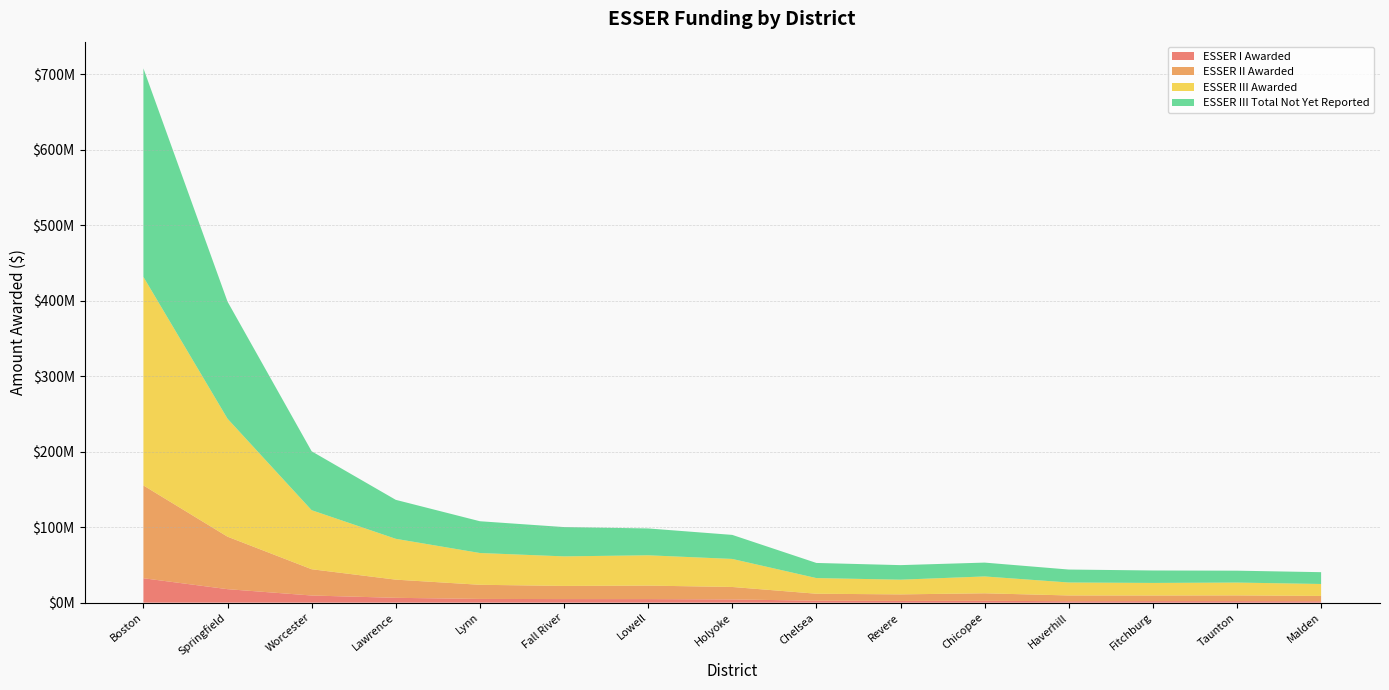

Reading left to right, list all the values displayed in this chart.

ESSER I Awarded: Boston=32345848	Springfield=17860165	Worcester=9463606	Lawrence=6399893	Lynn=4929062	Fall River=4730769	Lowell=4707937	Holyoke=4251035	Chelsea=2593816	Revere=2281316	Chicopee=2449340	Haverhill=1891756	Fitchburg=2033853	Taunton=2018117	Malden=1847320
ESSER II Awarded: Boston=122967457	Springfield=69561714	Worcester=34815950	Lawrence=24085662	Lynn=18745330	Fall River=17430945	Lowell=17882494	Holyoke=16533318	Chelsea=9234748	Revere=8676344	Chicopee=9946117	Haverhill=7648488	Fitchburg=7424837	Taunton=7581032	Malden=7051771
ESSER III Awarded: Boston=276339451	Springfield=156313280	Worcester=78224272	Lawrence=54108599	Lynn=42106523	Fall River=39152523	Lowell=40167351	Holyoke=37135160	Chelsea=20732065	Revere=19477086	Chicopee=22330824	Haverhill=17167041	Fitchburg=16664400	Taunton=17015439	Malden=15825956
ESSER III Total Not Yet Reported: Boston=276302407	Springfield=155163925	Worcester=78067664	Lawrence=51636810	Lynn=42100000	Fall River=38827487	Lowell=35578068	Holyoke=31868228	Chelsea=20051443	Revere=19289497	Chicopee=18343663	Haverhill=17167041	Fitchburg=16517930	Taunton=15752161	Malden=15657003